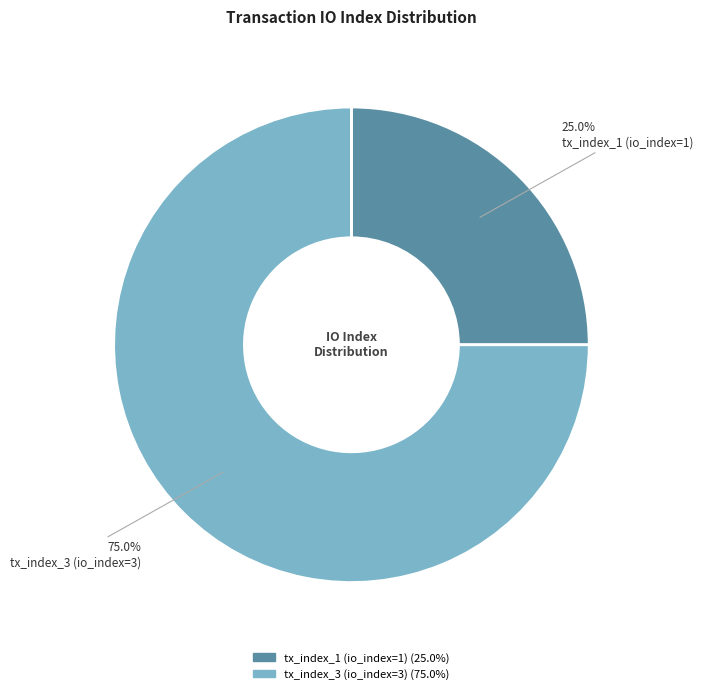

What is the smallest slice in the pie chart?

tx_index_1 (io_index=1)